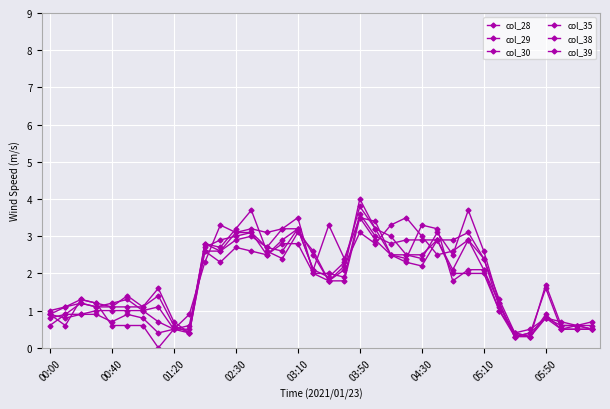

What is the average value of the col_30 series?

1.9